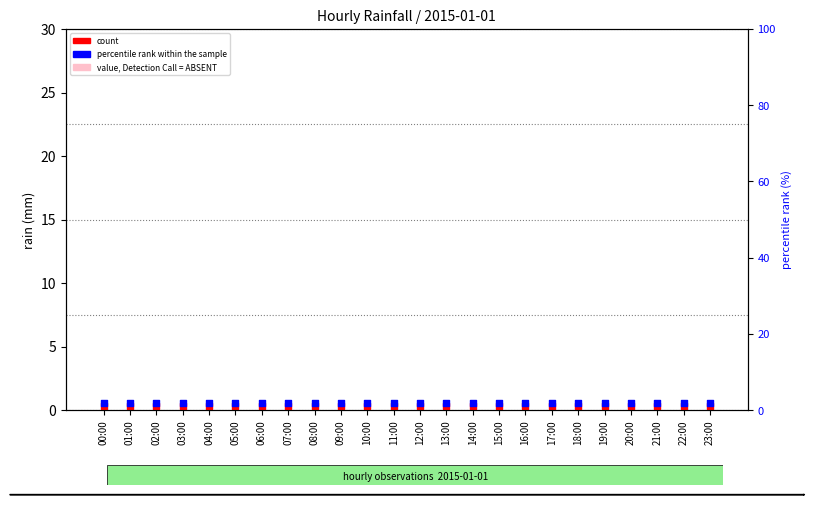

What are all the series names shown in the legend?

value, Detection Call = ABSENT, count, percentile rank within the sample